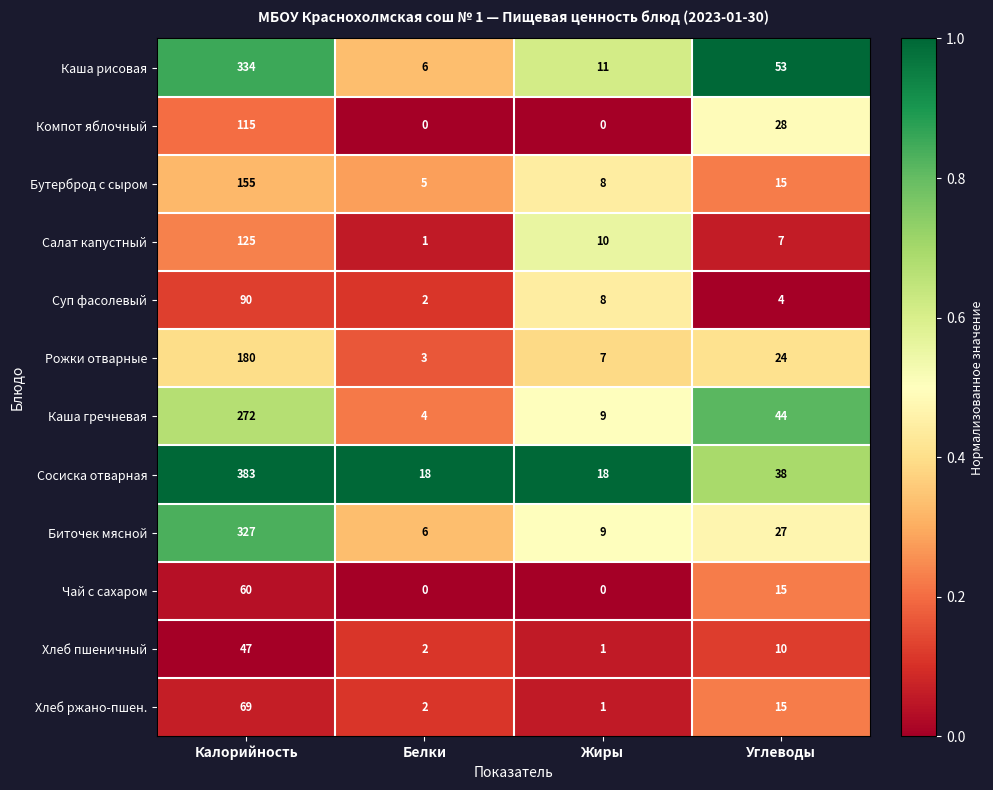

At which category does the chart reach its peak across all series?

Калорийность